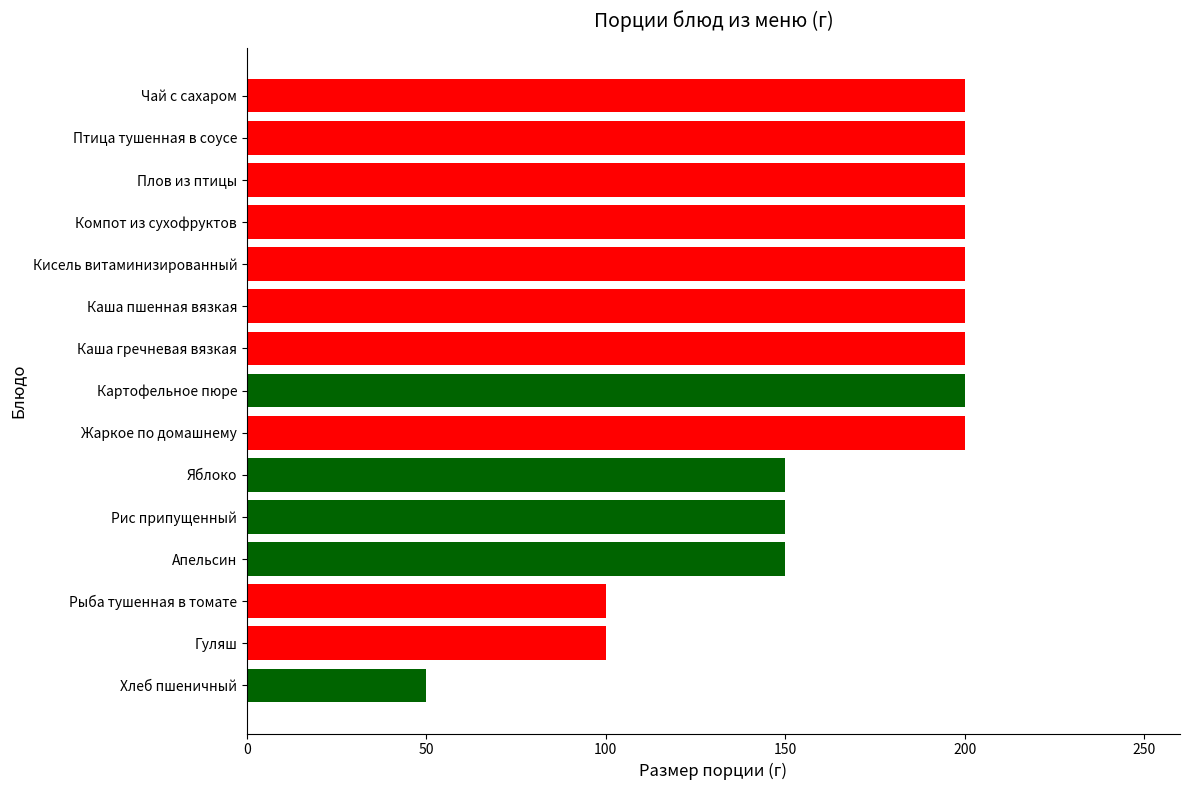

What is the ratio of the value at Птица тушенная в соусе to the value at Гуляш?

2.0